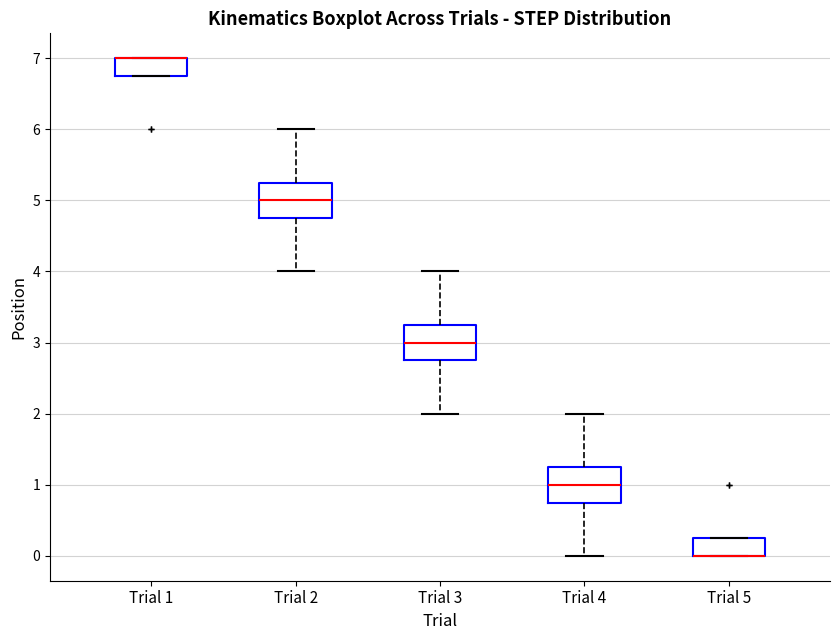

Where is the upper edge of the box for Trial 4 on the y-axis? The values are not printed on the chart, so give them approximately, as read against the axis.

1.3